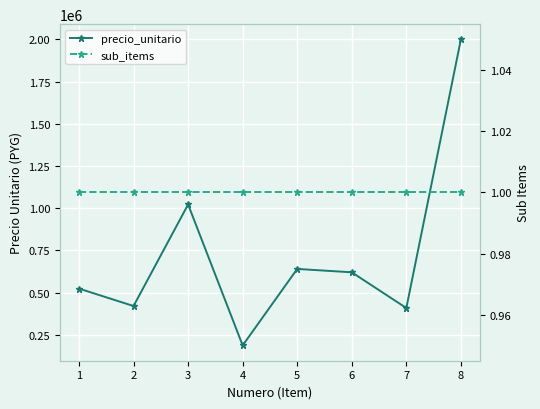

Is it true that sub_items equals 1 at 6?

True